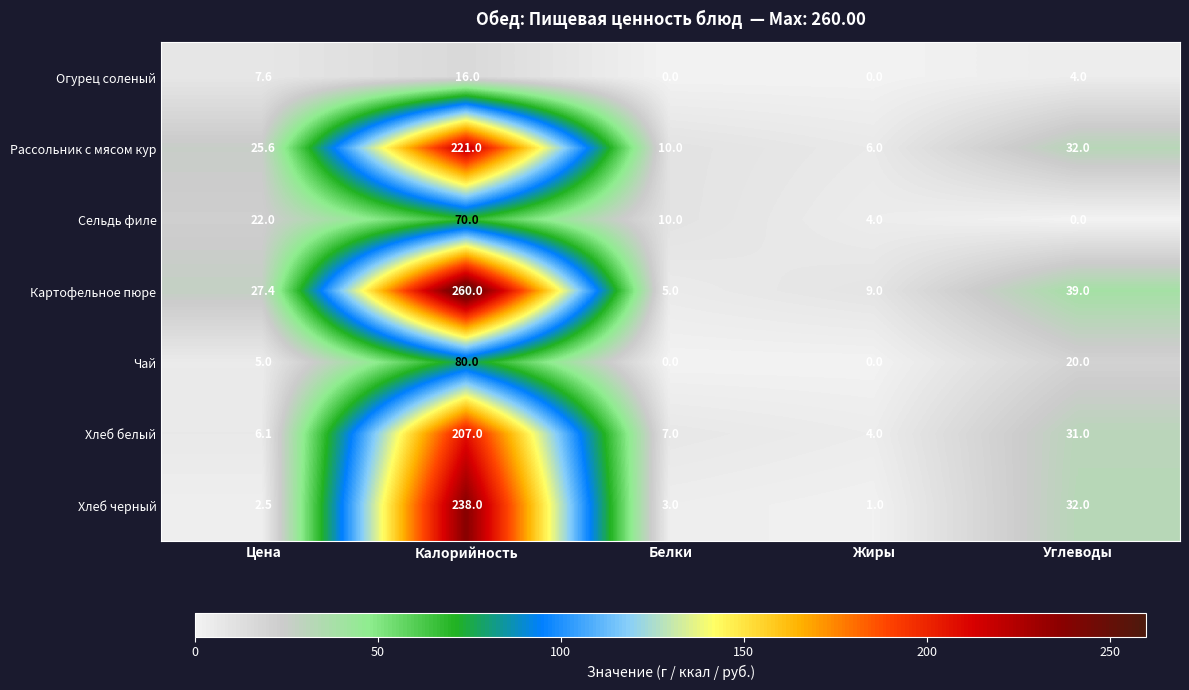

What is the greatest value displayed?

260.0